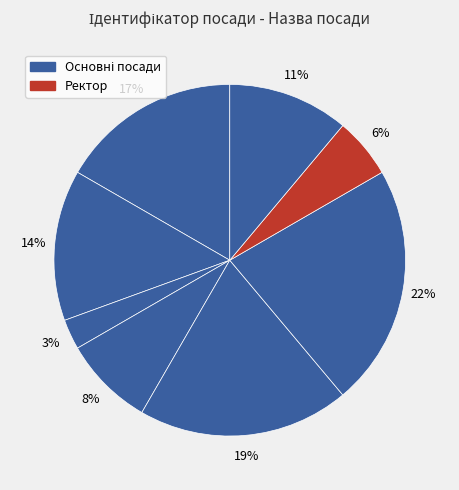

Count the number of slices in the pie.

8